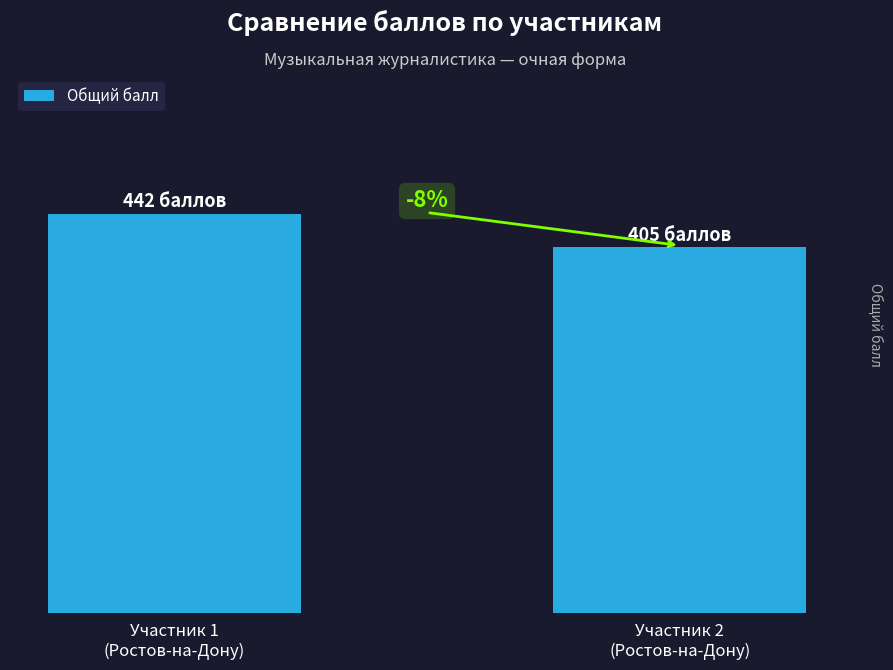

List the labels in order of value, smallest first.

Участник 2
(Ростов-на-Дону), Участник 1
(Ростов-на-Дону)